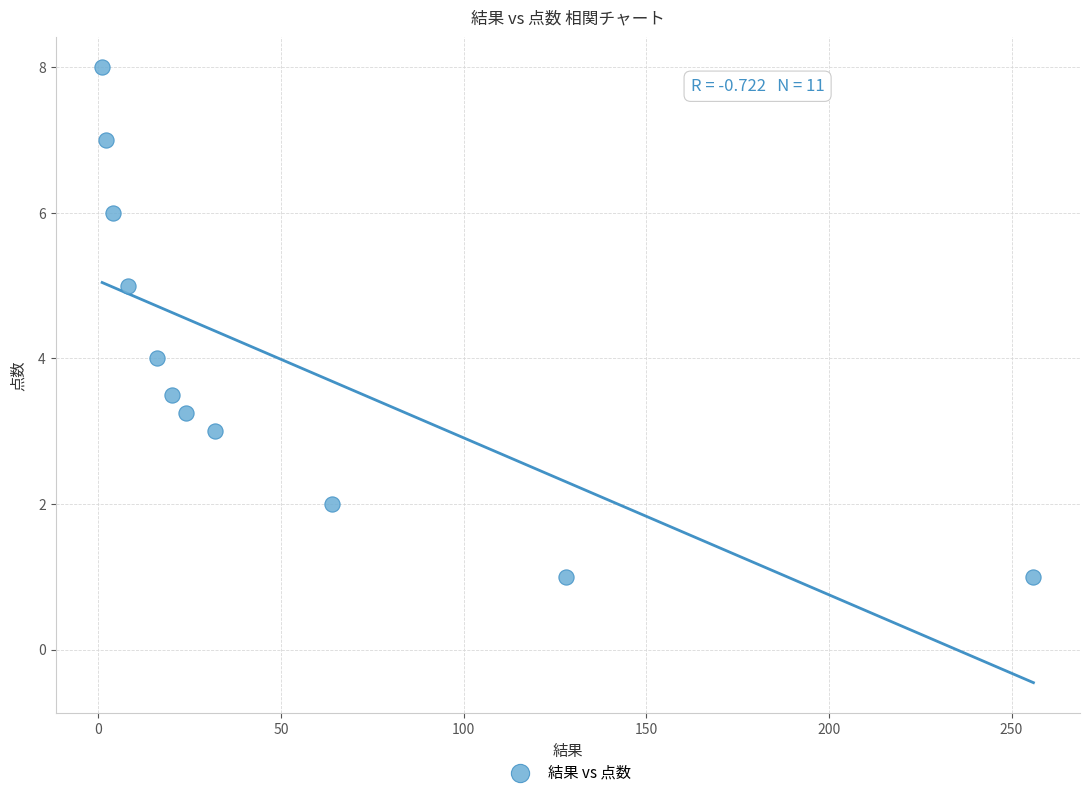

What is the average Y value?

4.0